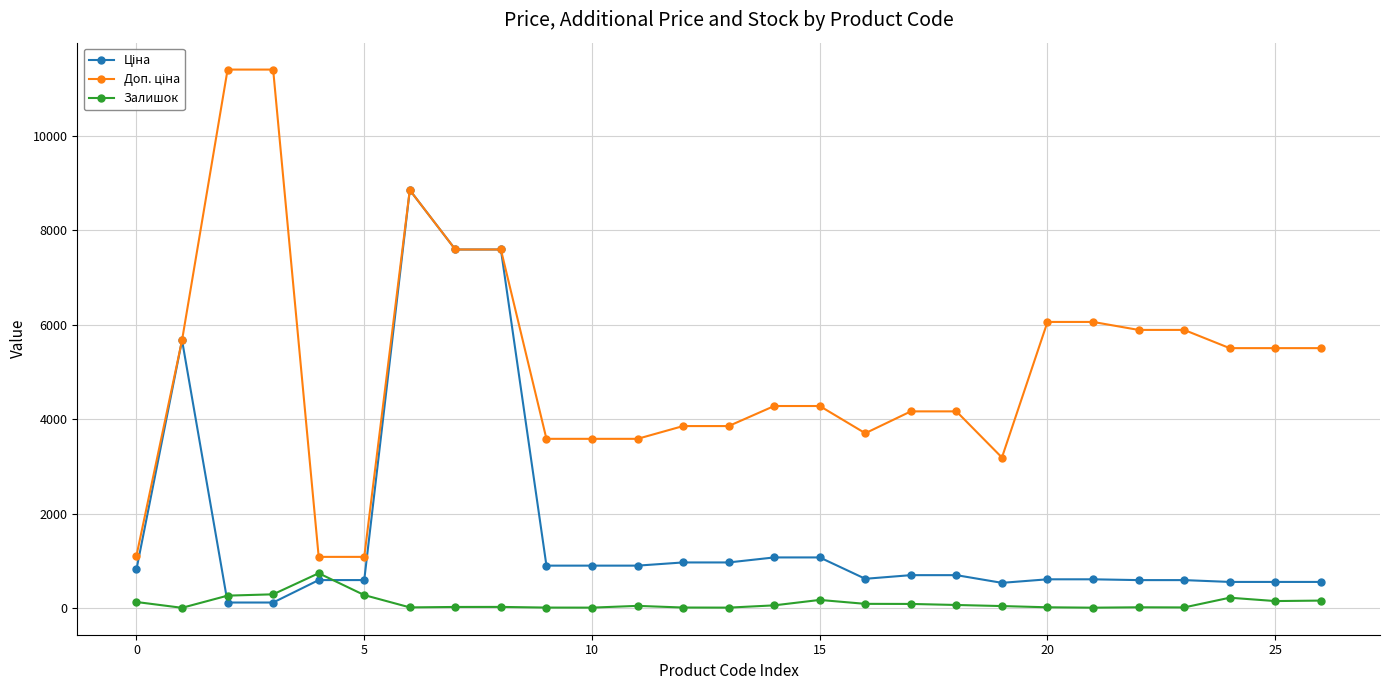

What is the maximum value shown in the chart?

11410.0